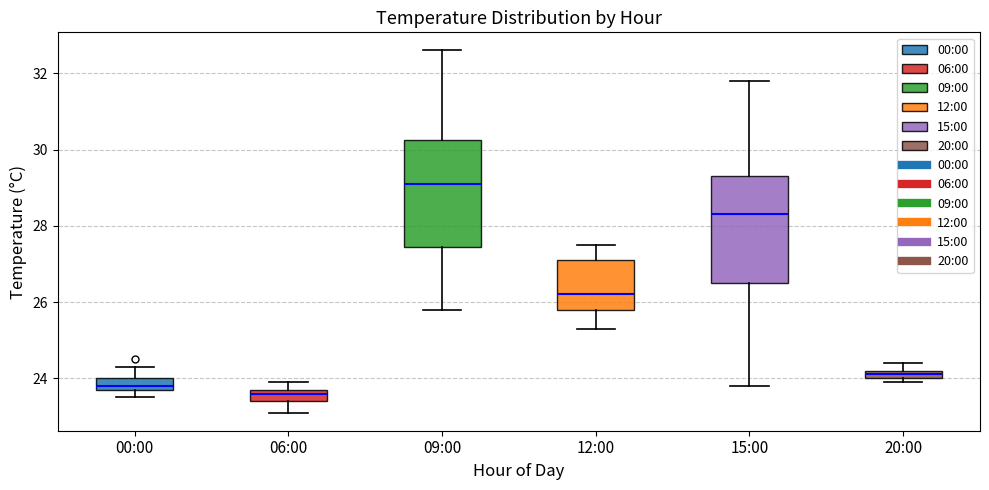

Which box has the highest median line?

09:00